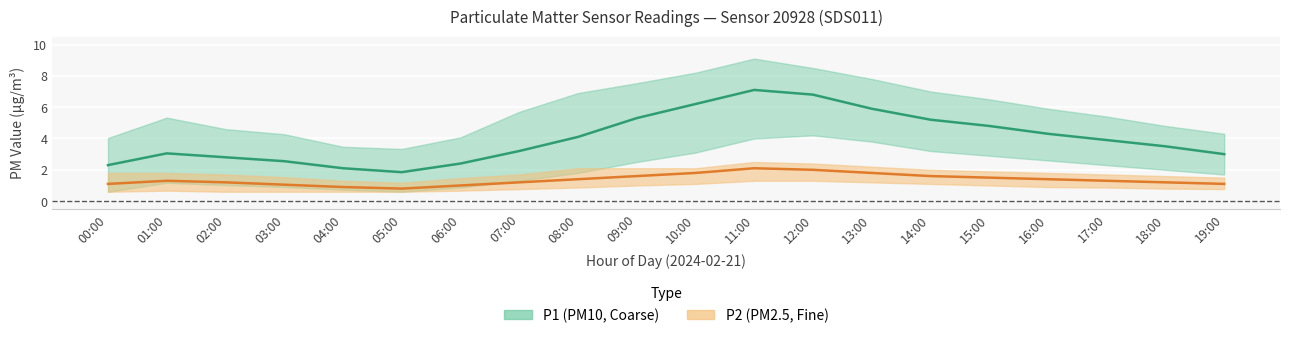

Reading left to right, transcribe all the data shown in this chart.

P1_mean: 00:00=2.3	01:00=3.0	02:00=2.8	03:00=2.5	04:00=2.1	05:00=1.9	06:00=2.4	07:00=3.2	08:00=4.1	09:00=5.3	10:00=6.2	11:00=7.1	12:00=6.8	13:00=5.9	14:00=5.2	15:00=4.8	16:00=4.3	17:00=3.9	18:00=3.5	19:00=3.0
P1_upper: 00:00=4.0	01:00=5.3	02:00=4.6	03:00=4.3	04:00=3.5	05:00=3.3	06:00=4.1	07:00=5.7	08:00=6.9	09:00=7.5	10:00=8.2	11:00=9.1	12:00=8.5	13:00=7.8	14:00=7.0	15:00=6.5	16:00=5.9	17:00=5.4	18:00=4.8	19:00=4.3
P1_lower: 00:00=0.6	01:00=1.2	02:00=1.0	03:00=0.9	04:00=0.7	05:00=0.6	06:00=0.9	07:00=1.3	08:00=1.8	09:00=2.5	10:00=3.1	11:00=4.0	12:00=4.2	13:00=3.8	14:00=3.2	15:00=2.9	16:00=2.6	17:00=2.3	18:00=2.0	19:00=1.7
P2_mean: 00:00=1.1	01:00=1.3	02:00=1.2	03:00=1.1	04:00=0.9	05:00=0.8	06:00=1.0	07:00=1.2	08:00=1.4	09:00=1.6	10:00=1.8	11:00=2.1	12:00=2.0	13:00=1.8	14:00=1.6	15:00=1.5	16:00=1.4	17:00=1.3	18:00=1.2	19:00=1.1
P2_upper: 00:00=1.8	01:00=1.8	02:00=1.7	03:00=1.5	04:00=1.3	05:00=1.2	06:00=1.5	07:00=1.7	08:00=2.1	09:00=2.1	10:00=2.1	11:00=2.5	12:00=2.4	13:00=2.2	14:00=2.0	15:00=1.9	16:00=1.8	17:00=1.7	18:00=1.6	19:00=1.5
P2_lower: 00:00=0.6	01:00=0.7	02:00=0.6	03:00=0.6	04:00=0.6	05:00=0.6	06:00=0.7	07:00=0.8	08:00=0.9	09:00=1.0	10:00=1.1	11:00=1.3	12:00=1.3	13:00=1.2	14:00=1.1	15:00=1.0	16:00=0.9	17:00=0.9	18:00=0.8	19:00=0.8